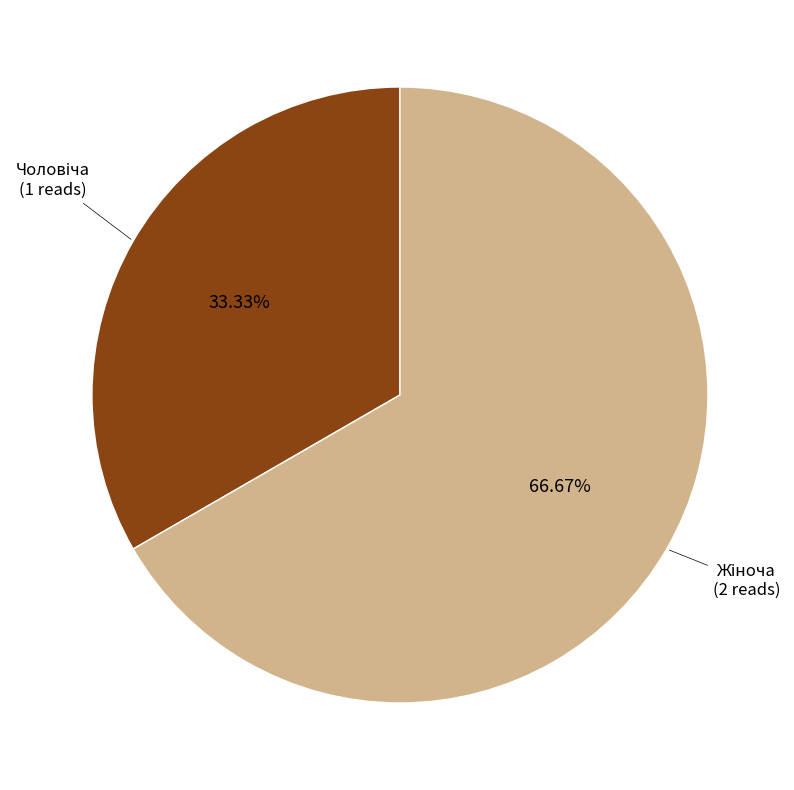

How many segments does this pie chart have?

2